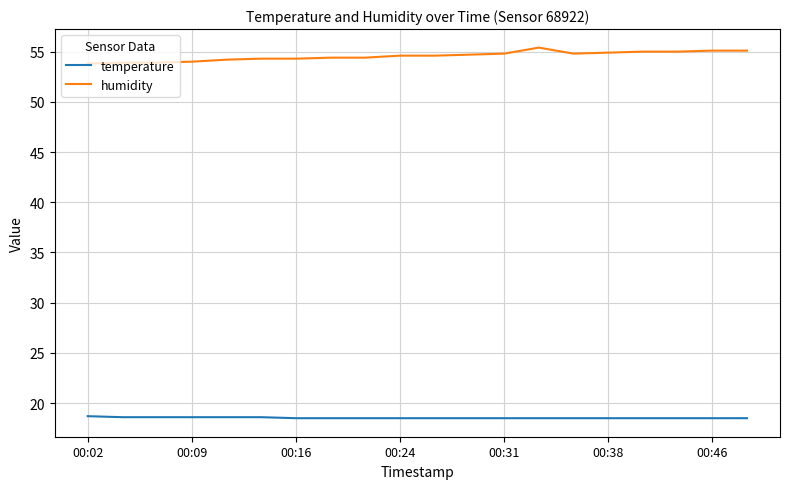

List the series in order of their peak value, lowest first.

temperature, humidity